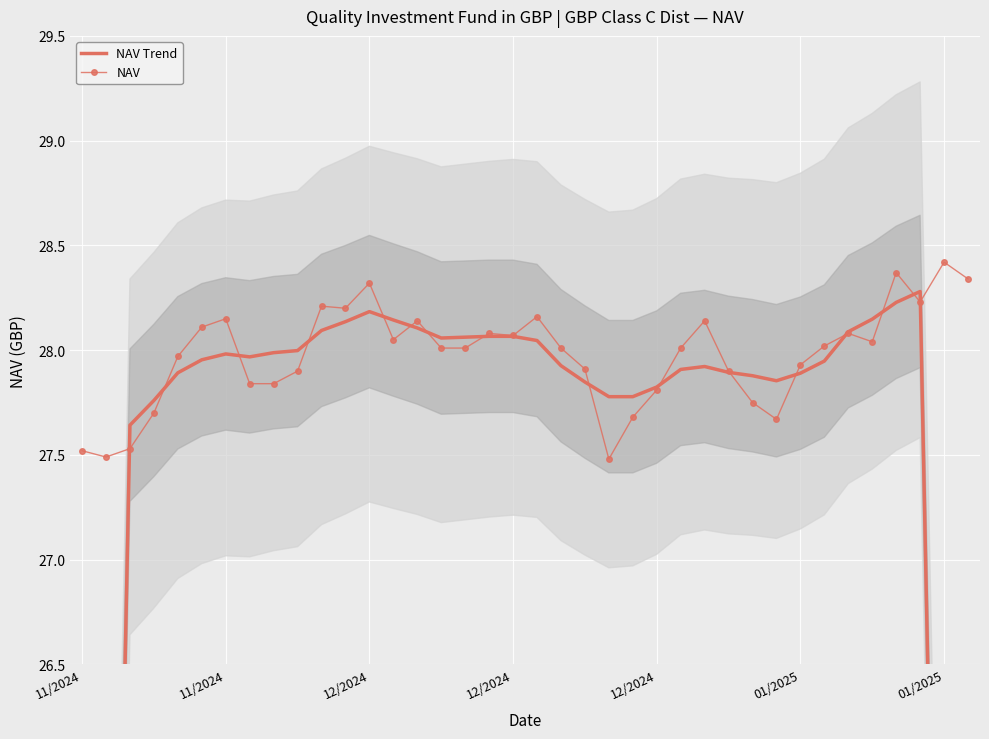

Reading left to right, transcribe all the data shown in this chart.

NAV Trend: 16.5	22.0	27.6	27.8	27.9	28.0	28.0	28.0	28.0	28.0	28.1	28.1	28.2	28.1	28.1	28.1	28.1	28.1	28.1	28.0	27.9	27.8	27.8	27.8	27.8	27.9	27.9	27.9	27.9	27.9	27.9	27.9	28.1	28.1	28.2	28.3	22.7	17.0
NAV: 27.5	27.5	27.5	27.7	28.0	28.1	28.1	27.8	27.8	27.9	28.2	28.2	28.3	28.1	28.1	28.0	28.0	28.1	28.1	28.2	28.0	27.9	27.5	27.7	27.8	28.0	28.1	27.9	27.8	27.7	27.9	28.0	28.1	28.0	28.4	28.2	28.4	28.3